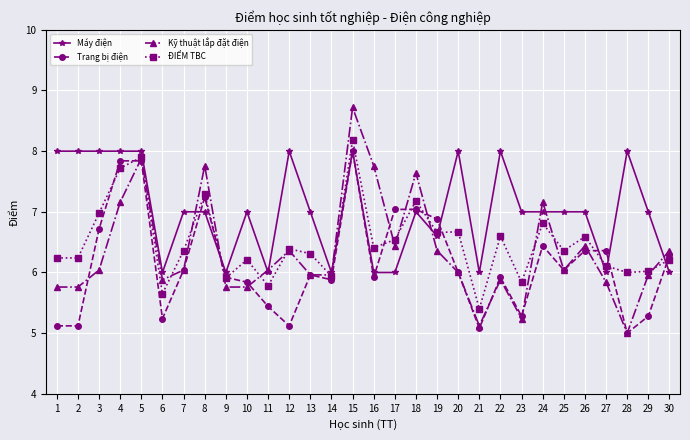

Does the chart display data point markers on the line(s)?

Yes